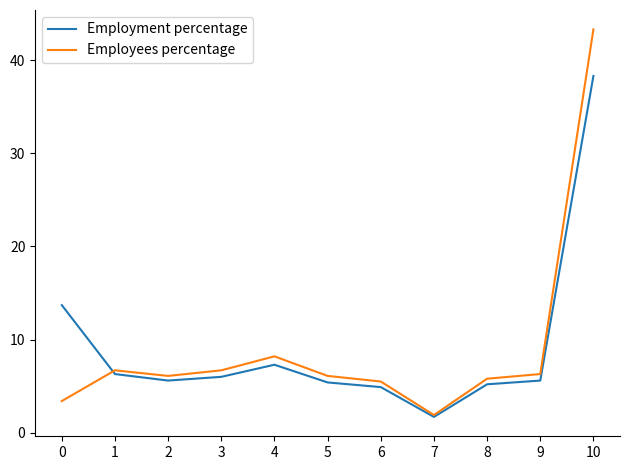

What is the greatest value displayed?

43.3